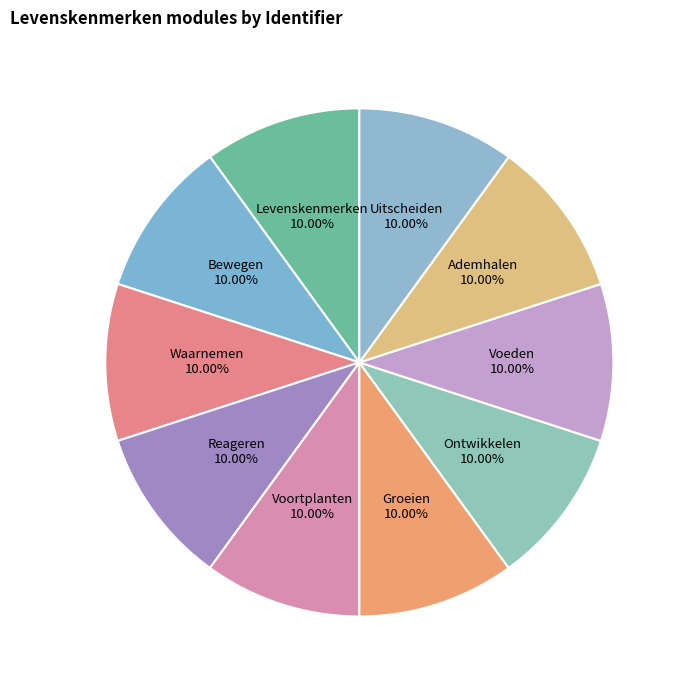

True or false: Groeien accounts for 22% of the total.

False